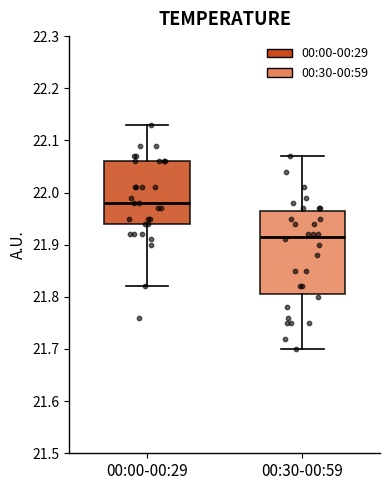

Reading left to right, transcribe this box plot: for each box, give where its median line is, the range the box spans, and where its two whiskers end, as read against the y-axis. The values are not printed on the chart, so give them approximately, as read against the axis.

00:00-00:29: median 21.98, box 21.94 to 22.06, whiskers 21.82 to 22.13
00:30-00:59: median 21.92, box 21.81 to 21.97, whiskers 21.70 to 22.07